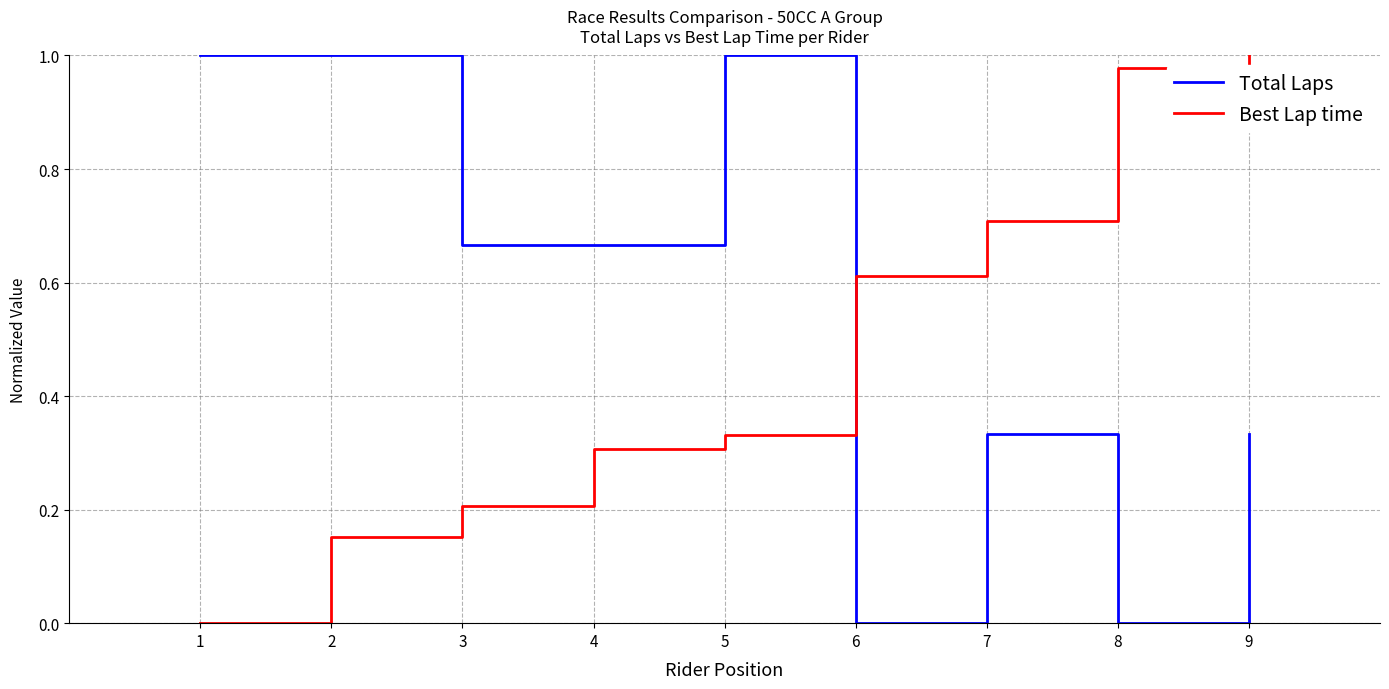

How many lines are shown in the chart?

2